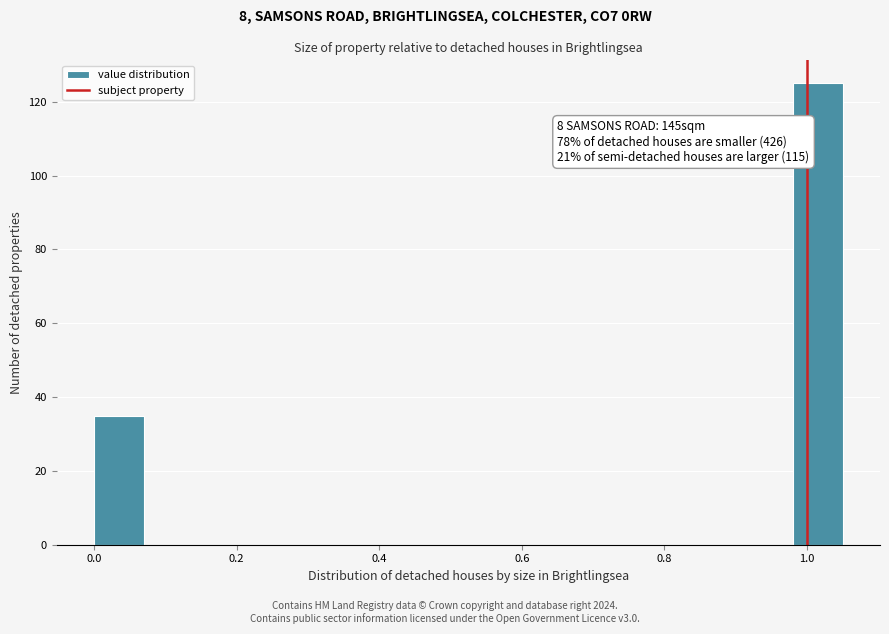

Around what value on the x-axis is the tallest bar? Give the approximate position of its centre, as read against the axis.

1.02